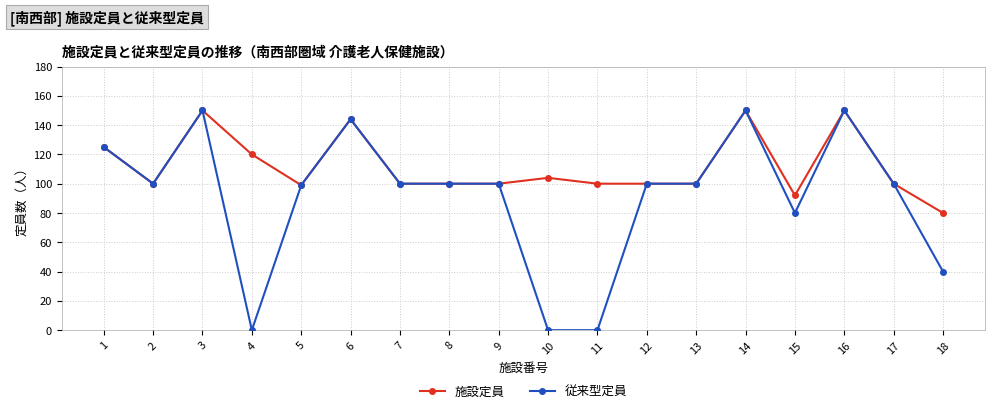

Which category has the lowest value in the 施設定員 series?

18